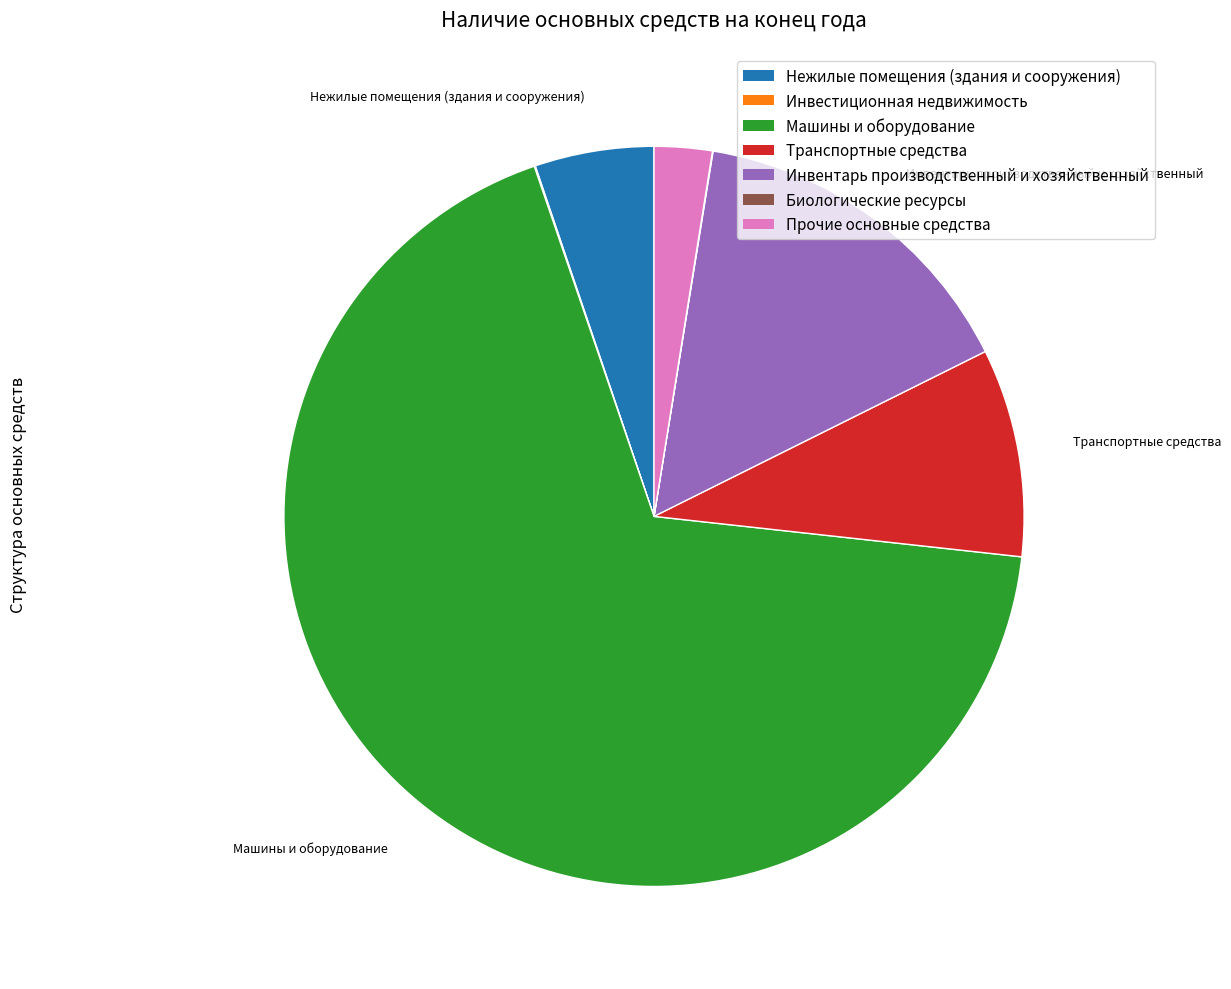

What is the largest slice in the pie chart?

Машины и оборудование